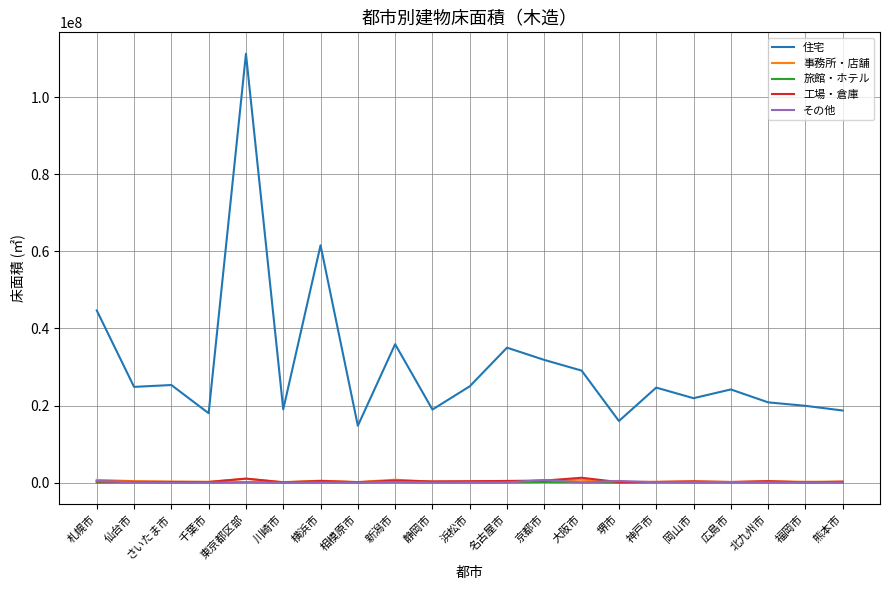

Which series has the largest total across all categories?

住宅